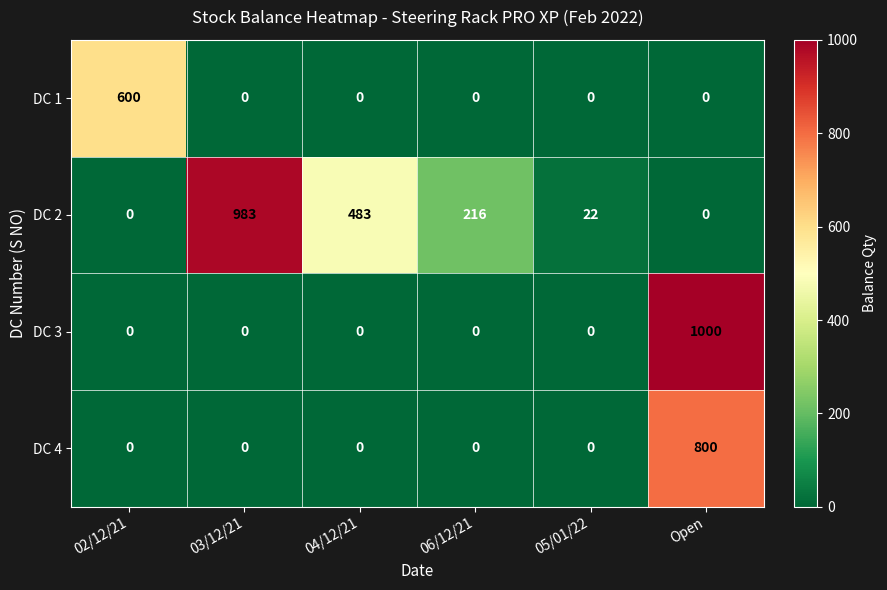

What is the difference between the DC 2 values at 03/12/21 and Open?

983